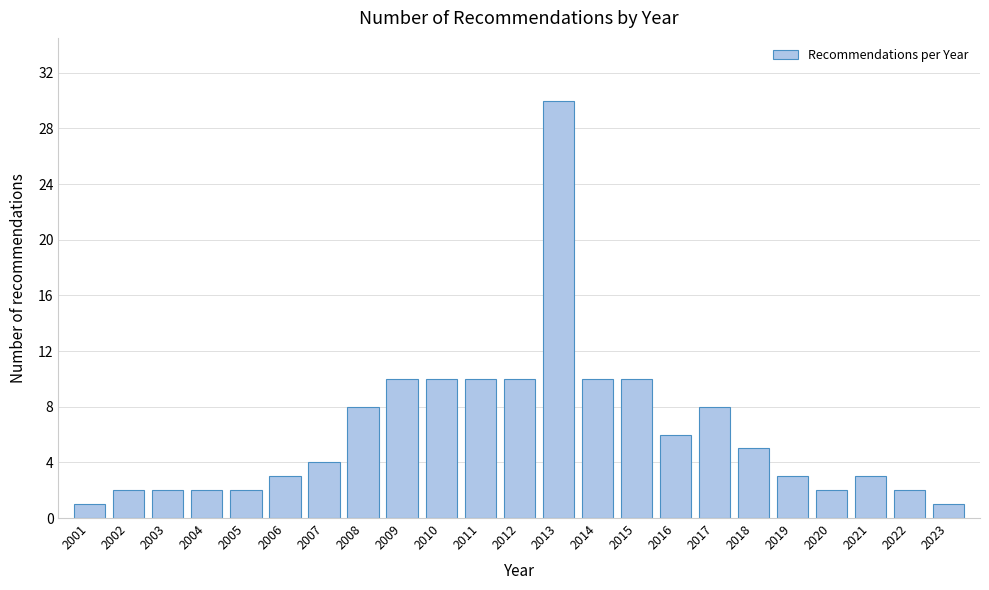

Reading left to right, extract all data points from this chart.

1	2	2	2	2	3	4	8	10	10	10	10	30	10	10	6	8	5	3	2	3	2	1